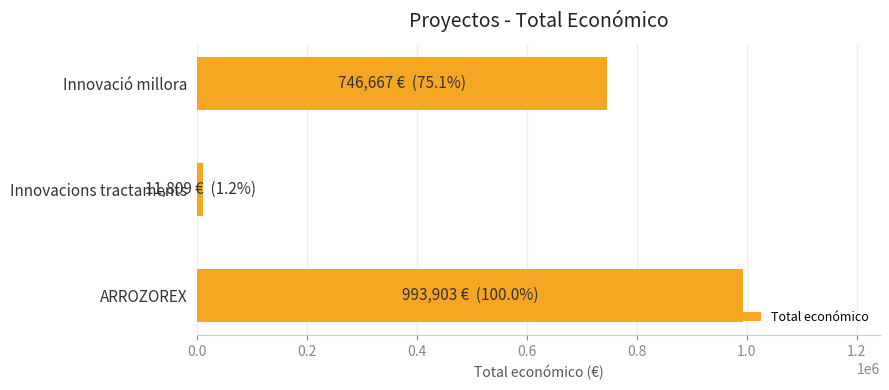

What is the sum of all values?

1752379